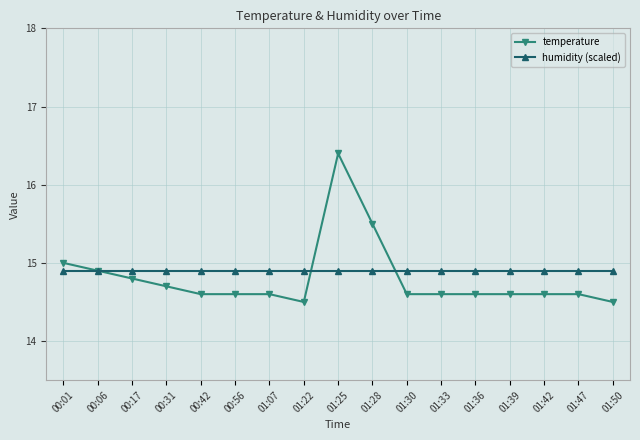

Reading left to right, list all the values displayed in this chart.

temperature: 15.0	14.9	14.8	14.7	14.6	14.6	14.6	14.5	16.4	15.5	14.6	14.6	14.6	14.6	14.6	14.6	14.5
humidity (scaled): 14.9	14.9	14.9	14.9	14.9	14.9	14.9	14.9	14.9	14.9	14.9	14.9	14.9	14.9	14.9	14.9	14.9